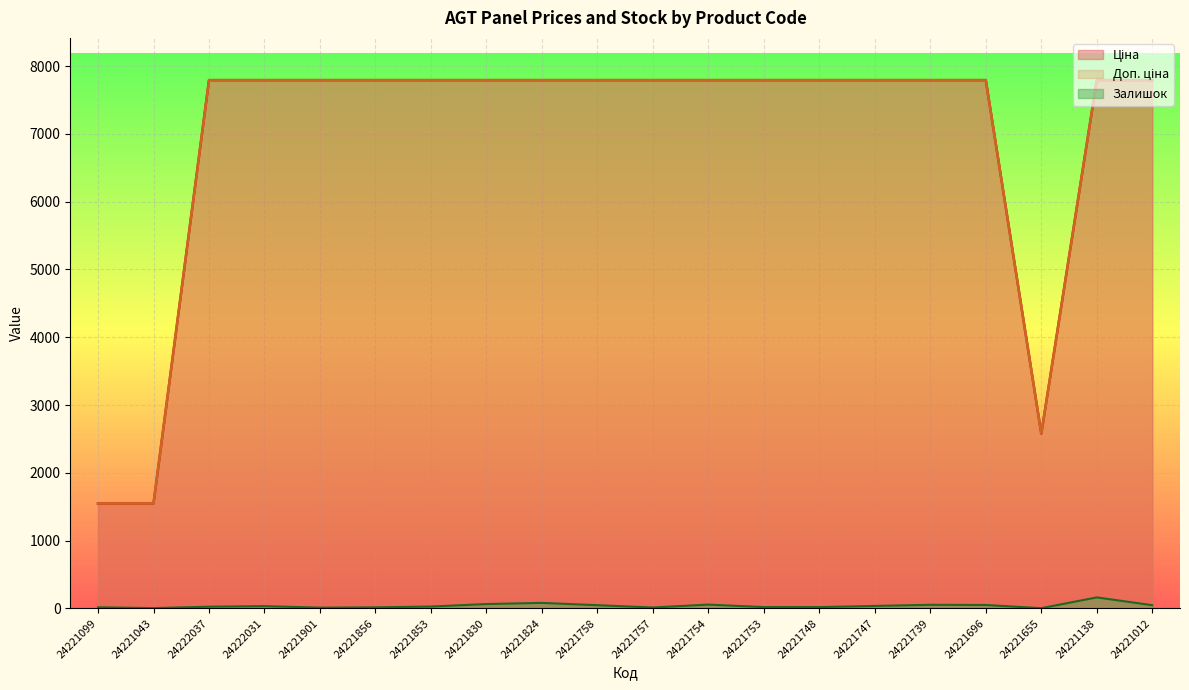

List the labels in order of Ціна value, largest first.

24222037, 24222031, 24221901, 24221856, 24221853, 24221830, 24221824, 24221758, 24221757, 24221754, 24221753, 24221748, 24221747, 24221739, 24221696, 24221138, 24221012, 24221655, 24221099, 24221043